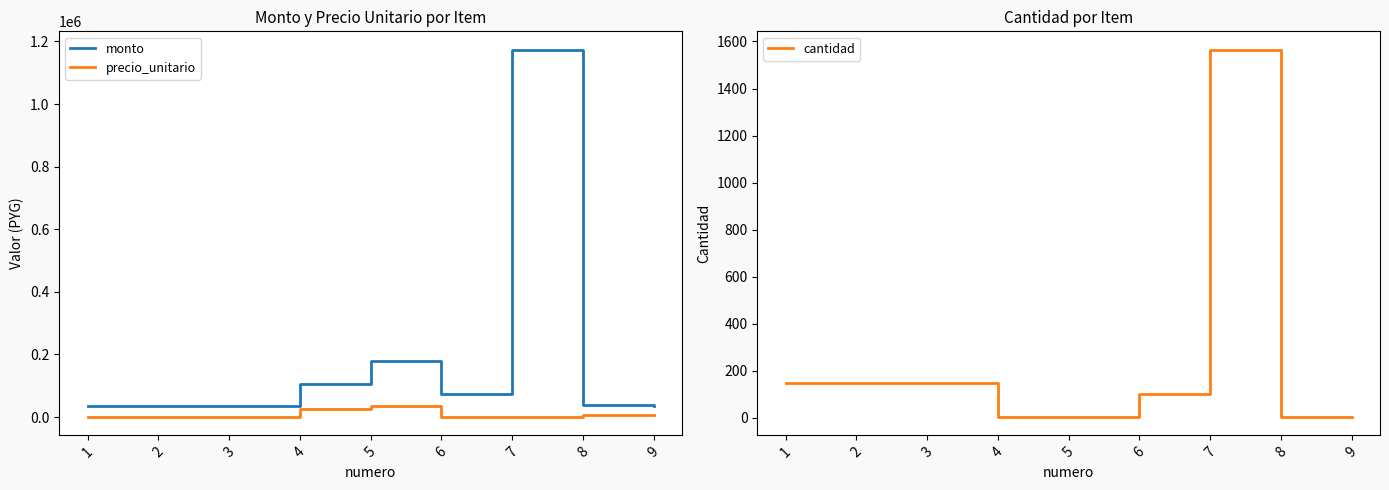

Which series changed the most between 3 and 4?

monto